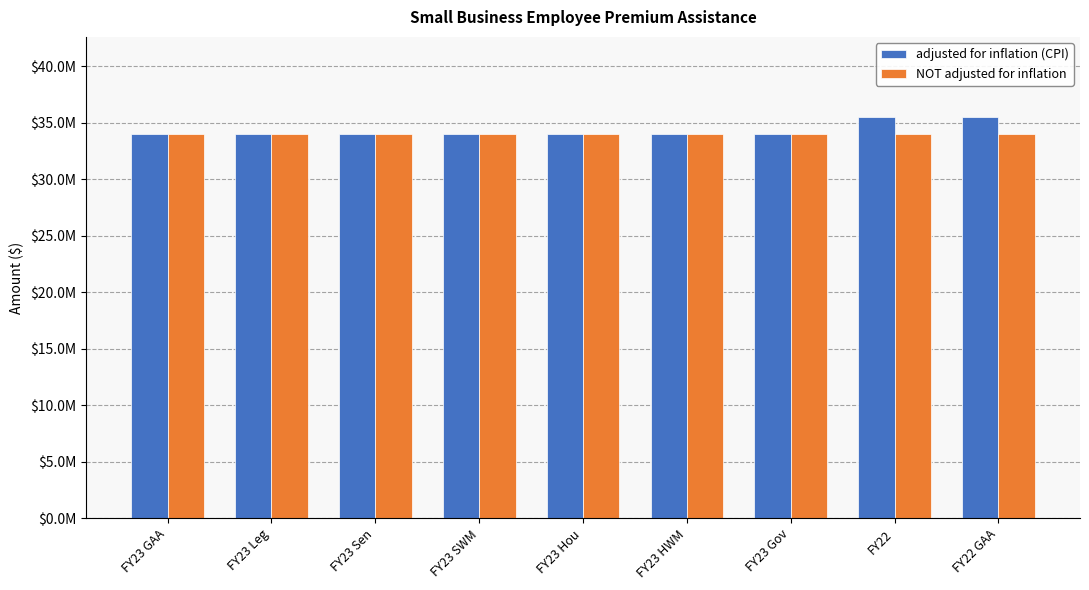

Which series has the widest spread of values?

adjusted for inflation (CPI)